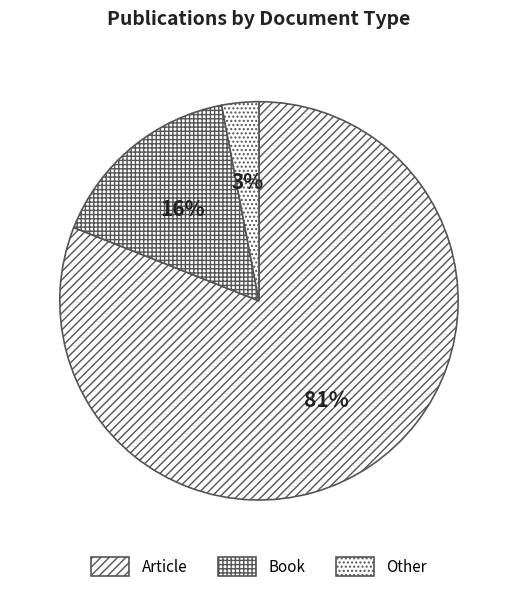

Count the number of slices in the pie.

3